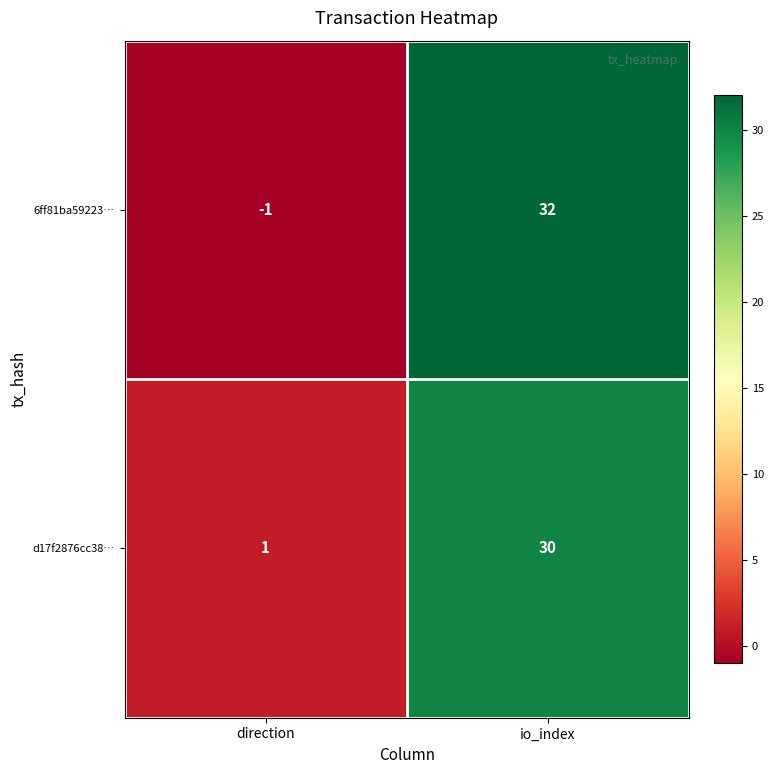

How many series are shown in this chart?

2